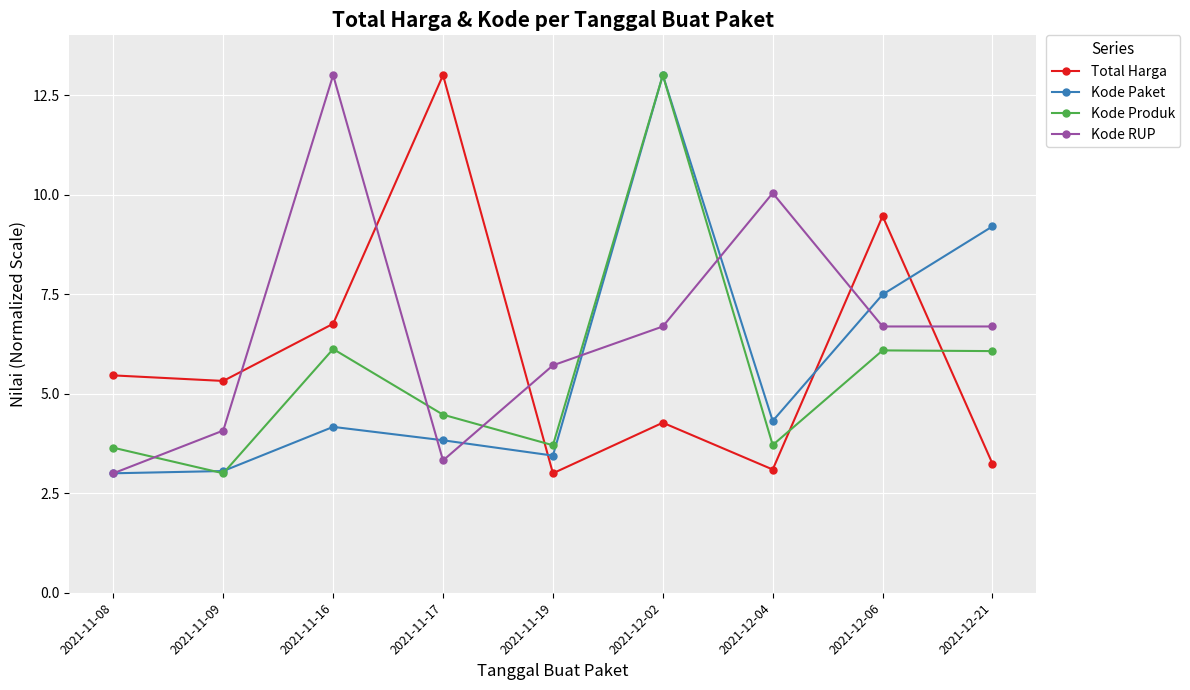

Which series ends up on top after the final intersection of Kode RUP and Kode Paket?

Kode Paket